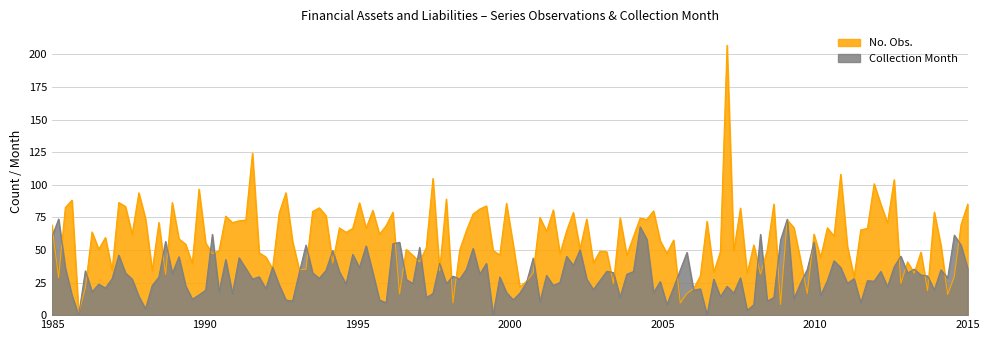

True or false: Collection Month and No. Obs. intersect in this chart.

True